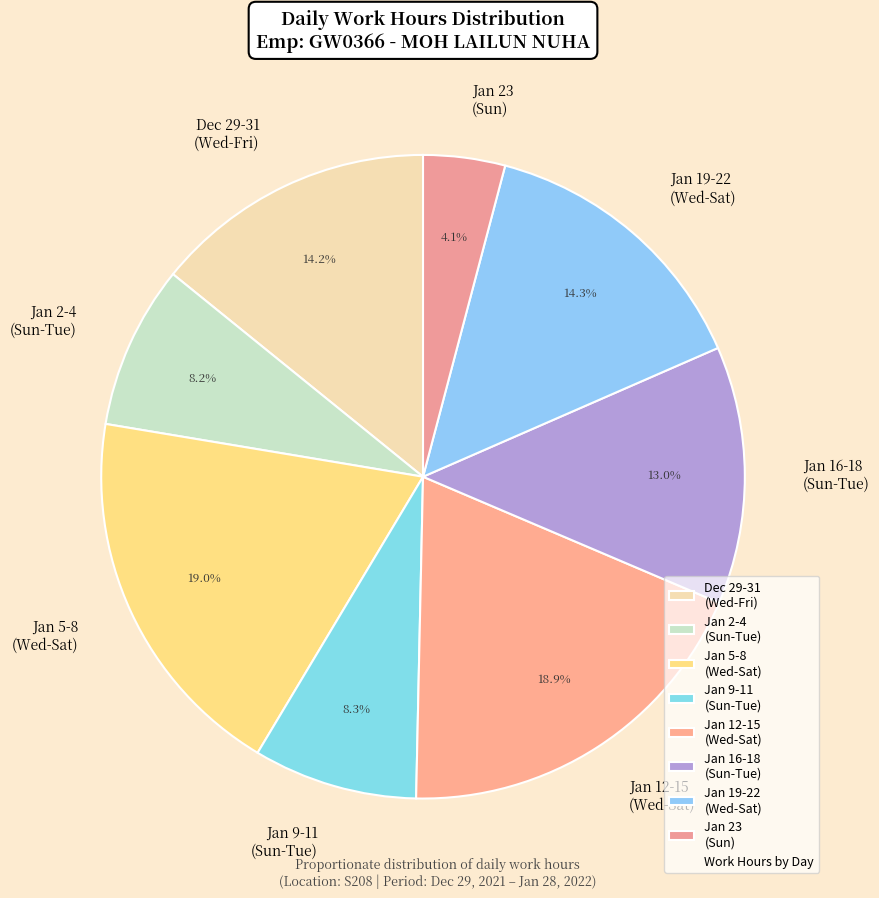

Count the number of slices in the pie.

8